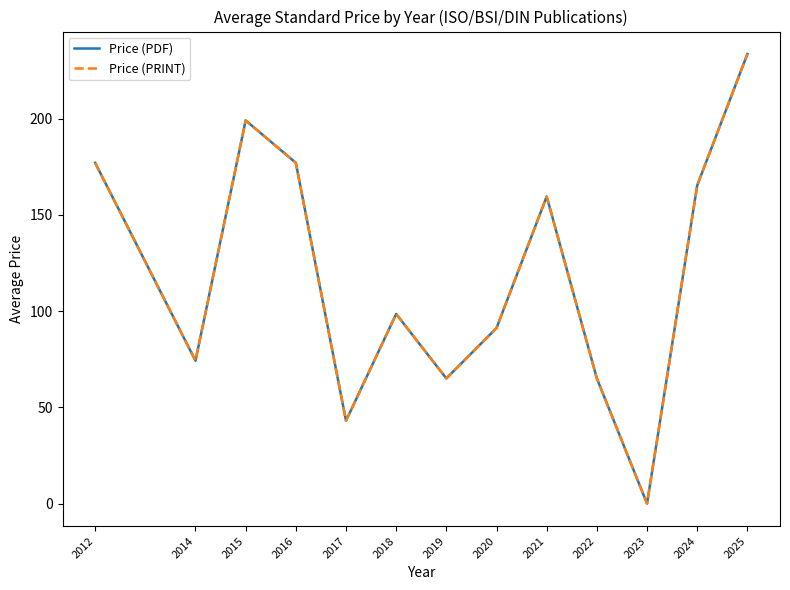

Which series has the largest total across all categories?

Price (PDF)